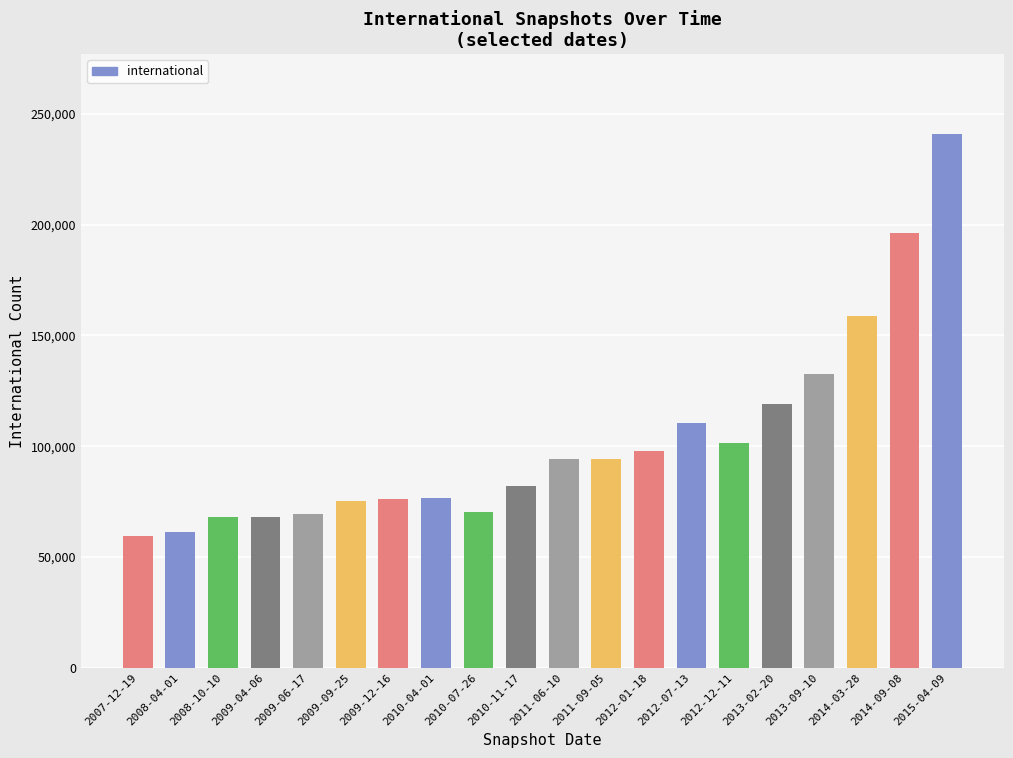

Which has a higher value, 2010-11-17 or 2008-10-10?

2010-11-17